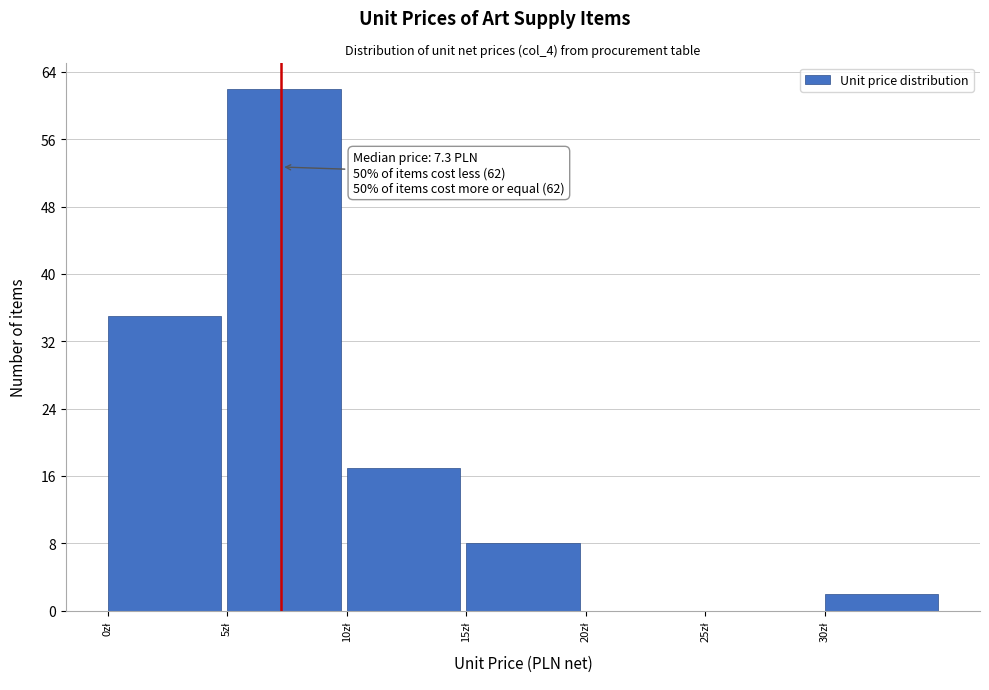

Over which range of the x-axis is the bar tallest?

5 to 10